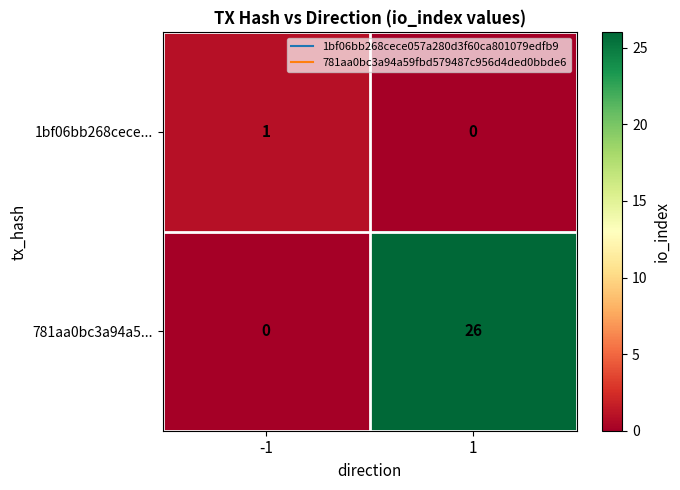

Reading left to right, transcribe all the data shown in this chart.

1bf06bb268cece...: 1	0
781aa0bc3a94a5...: 0	26